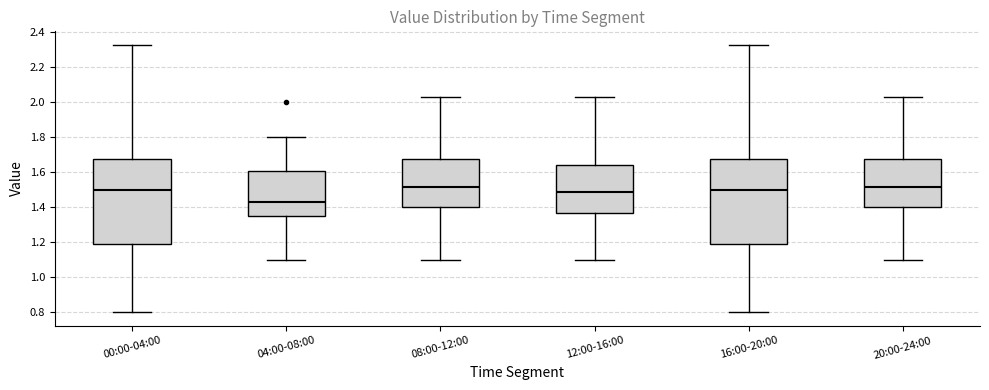

Which box has the lowest median line?

04:00-08:00